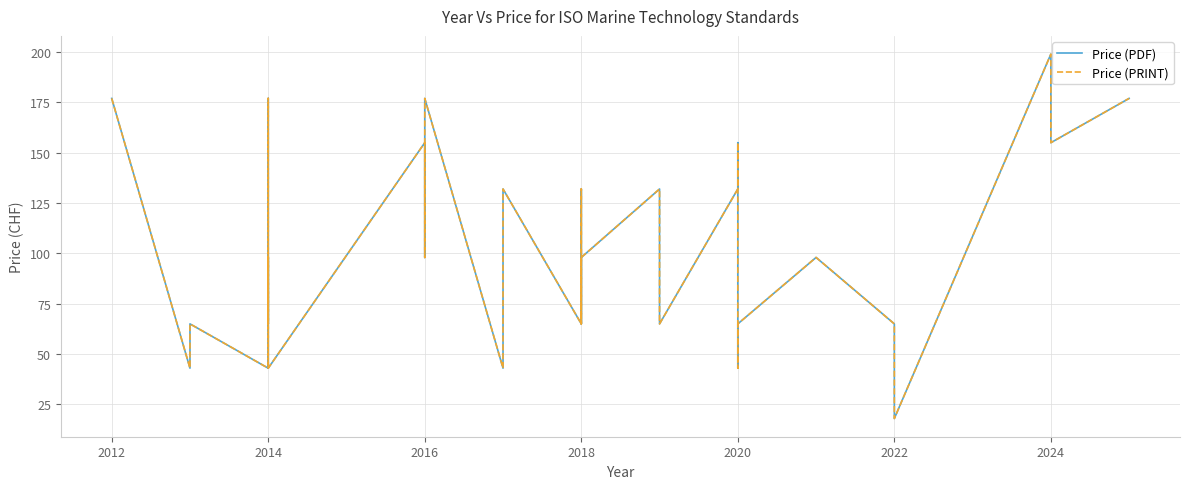

Where is Price (PDF) nearest to the value 108?

2014